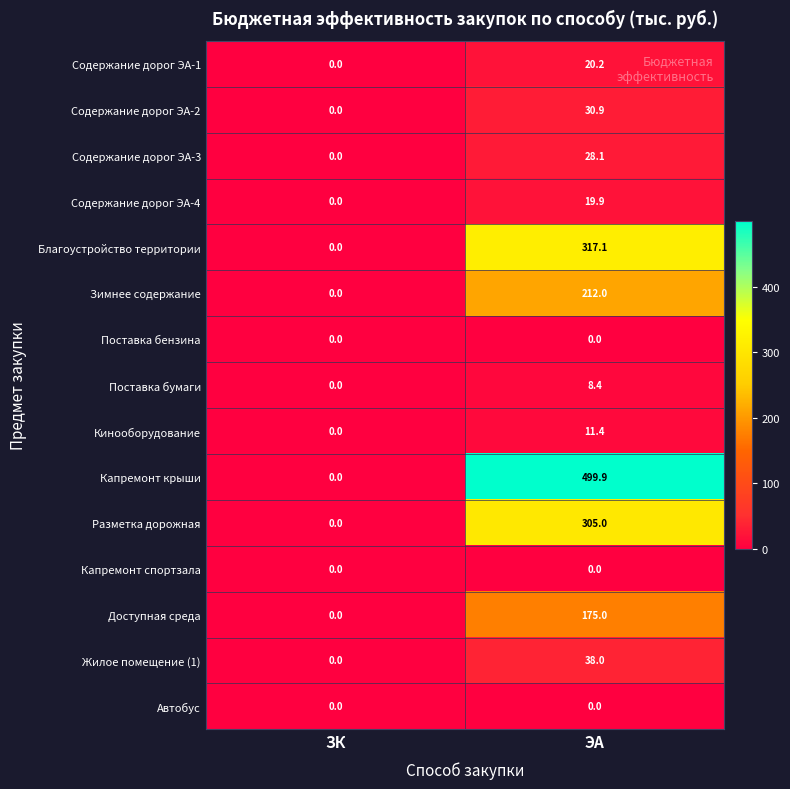

Which series has the largest total across all categories?

Капремонт крыши